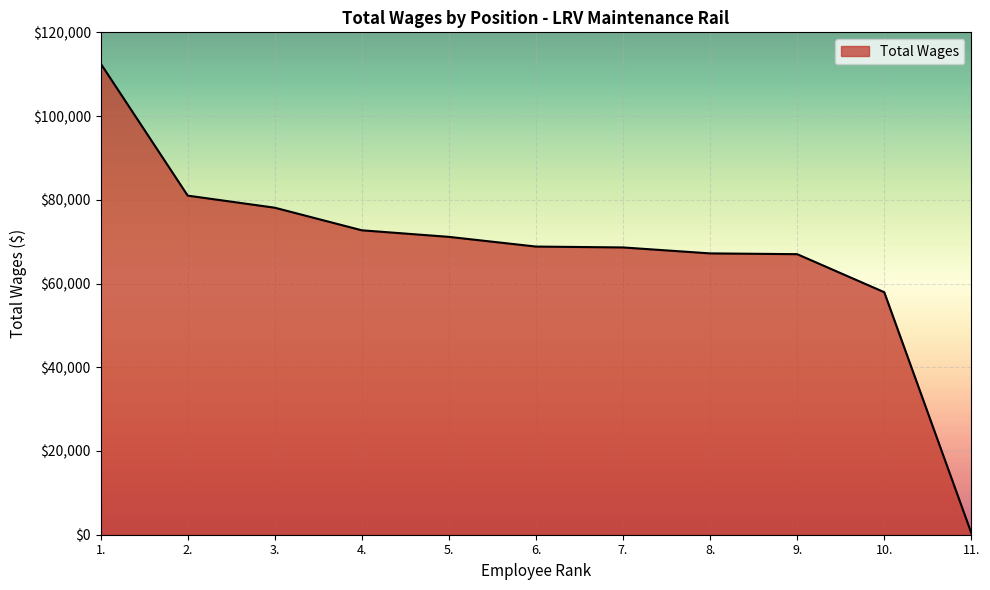

What position from the right is 1.?

11